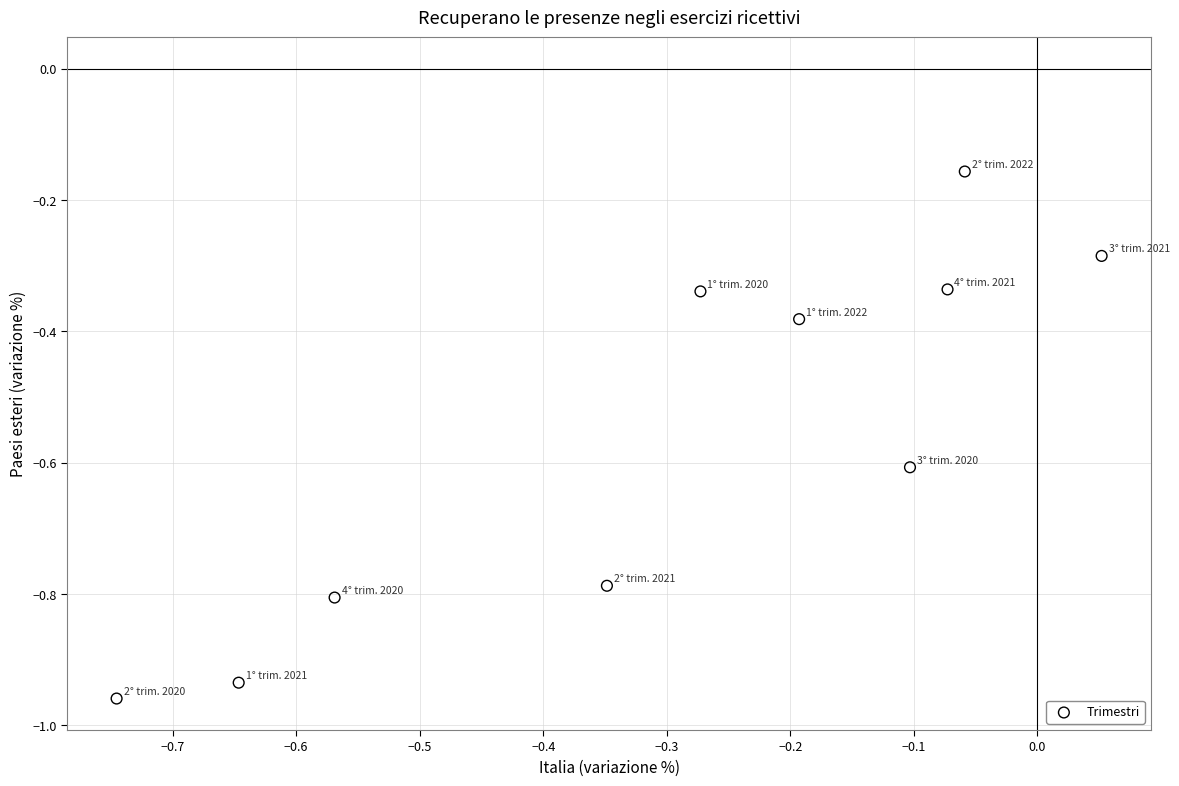

What is the average Y value?

-0.6